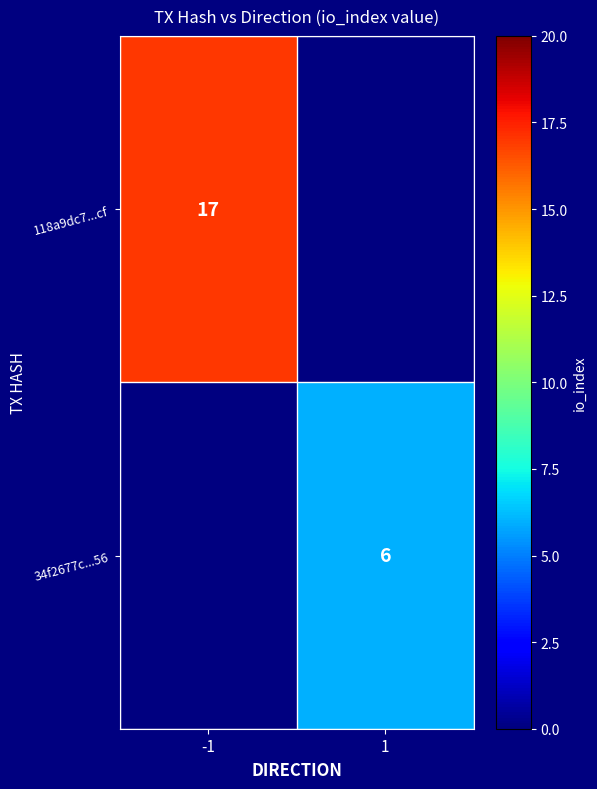

The 118a9dc7...cf series shows 17 at -1. True or false?

True